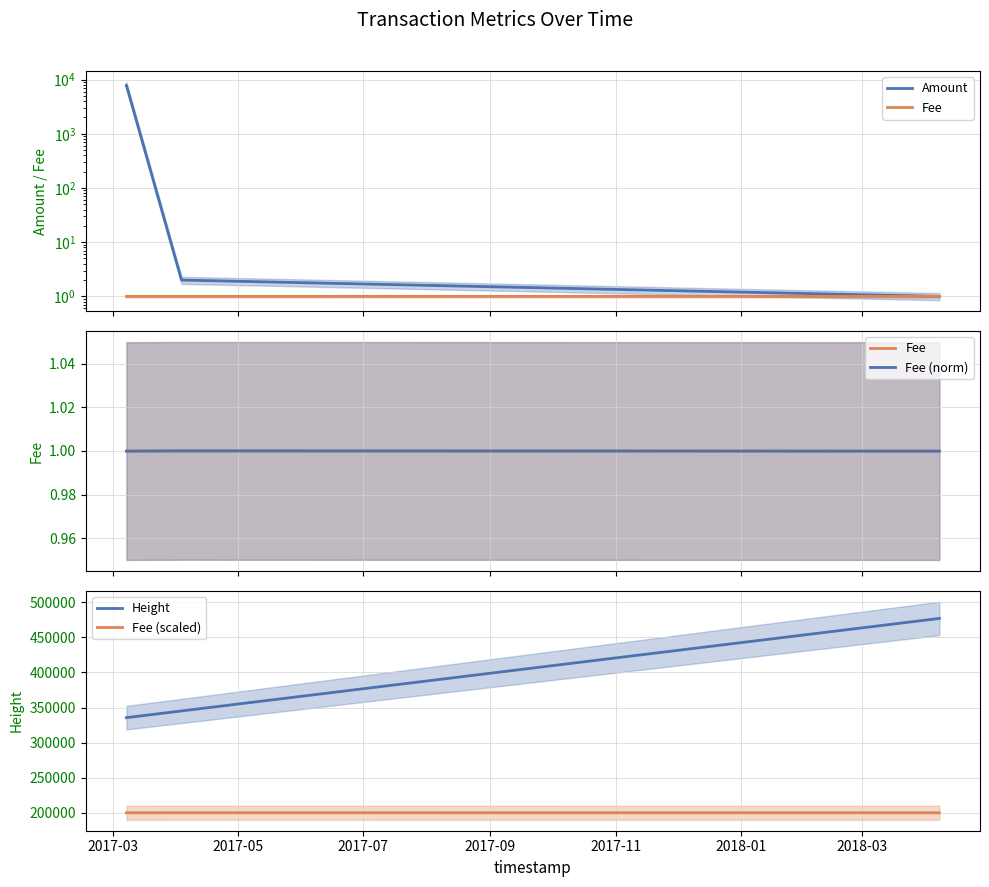

What is the maximum value for Fee (scaled)?

200020